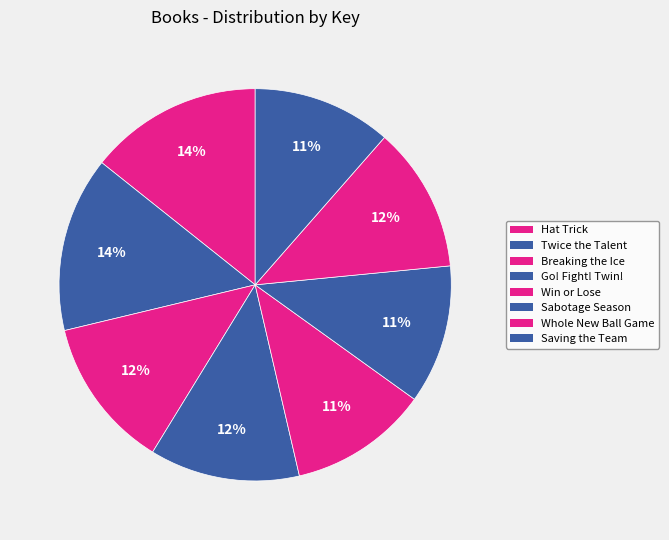

What is the total percentage of Go! Fight! Twin! and Saving the Team?

23.8%